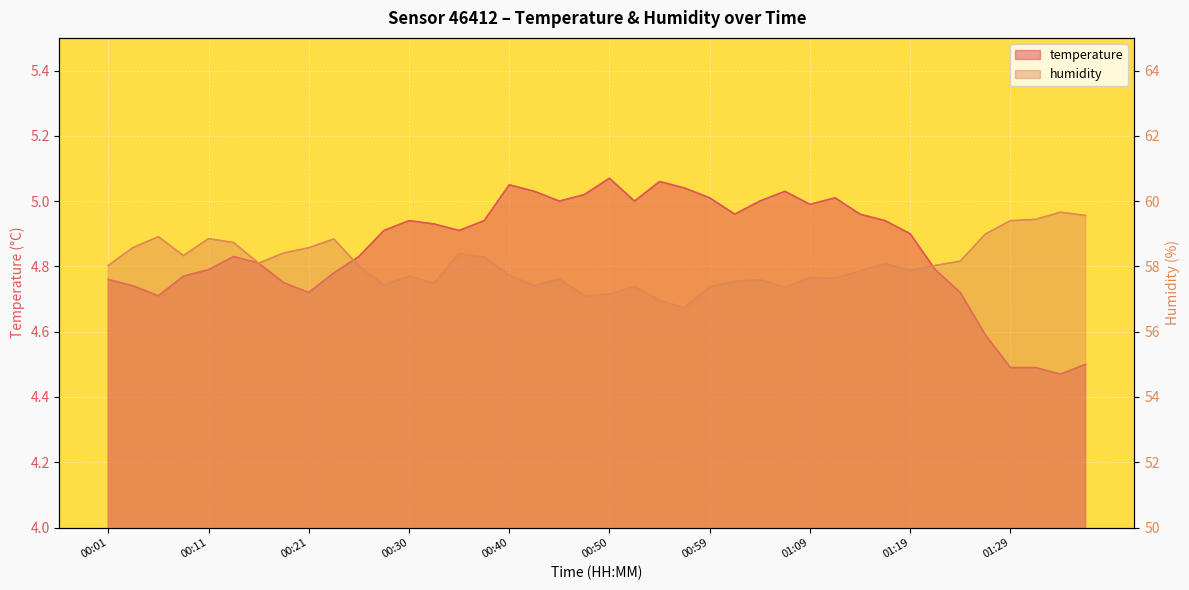

What is the approximate value of temperature at 00:04?

4.7